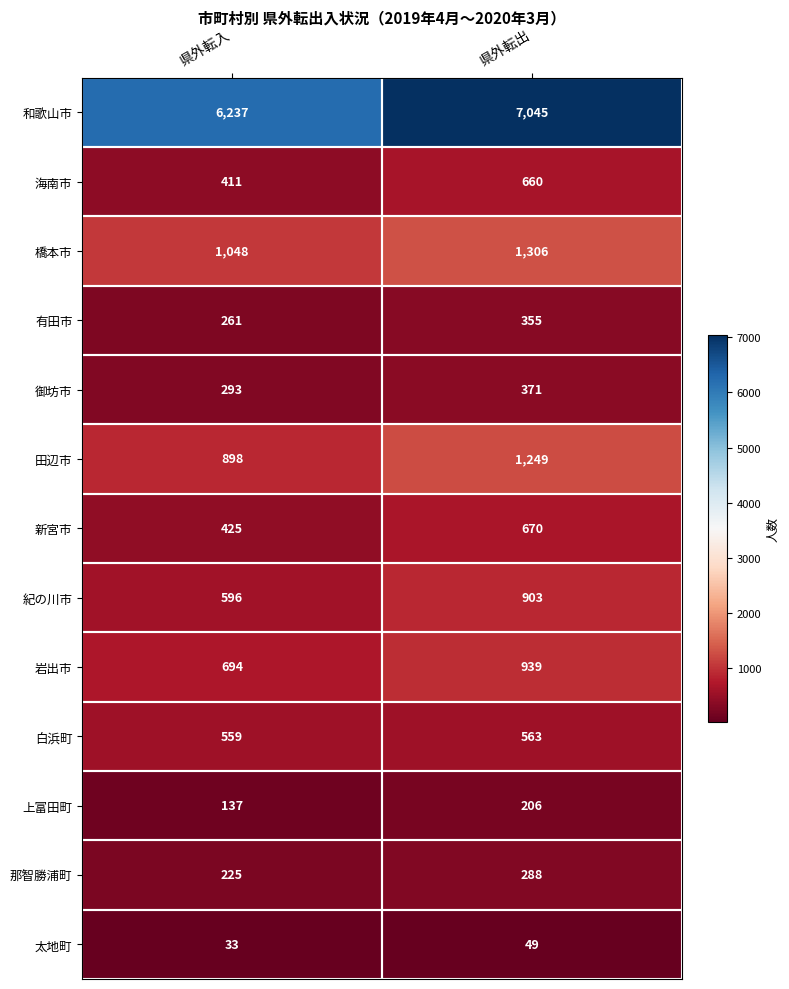

At 県外転入, list the series in order from largest to smallest.

和歌山市, 橋本市, 田辺市, 岩出市, 紀の川市, 白浜町, 新宮市, 海南市, 御坊市, 有田市, 那智勝浦町, 上富田町, 太地町